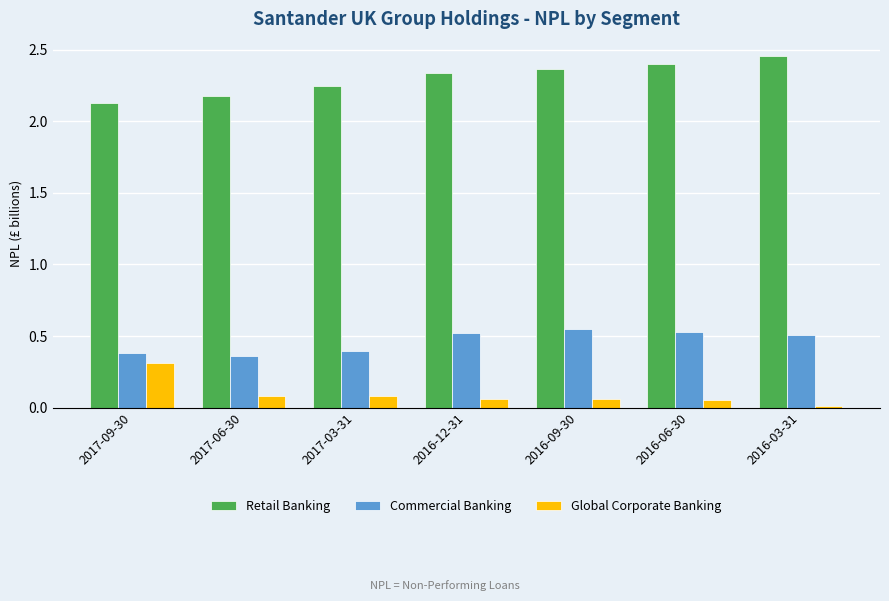

How many Retail Banking values are between 2 and 3?

7